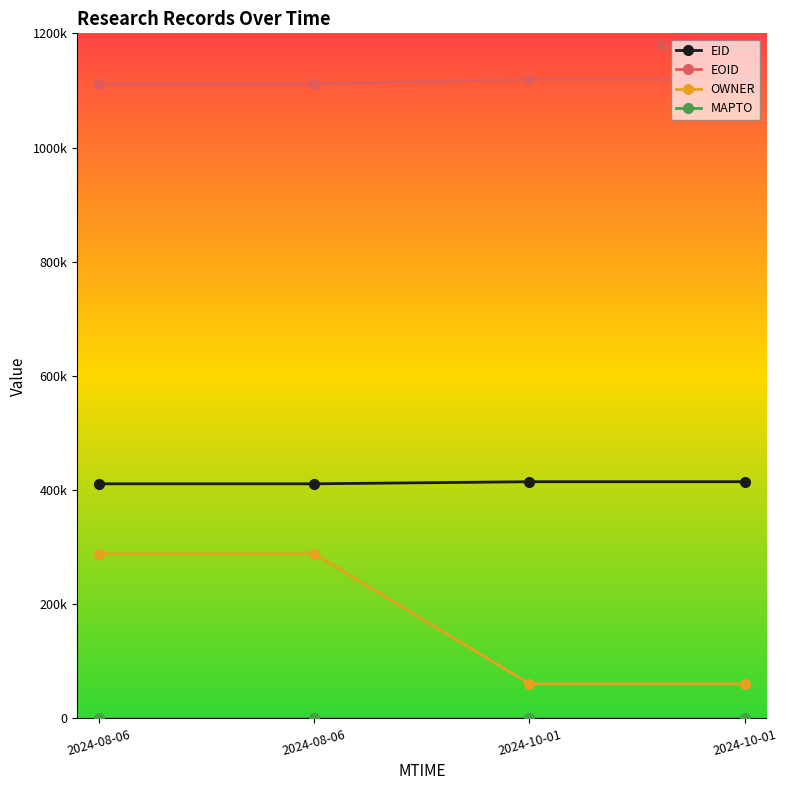

What is the label of the 3rd point from the left?

2024-10-01